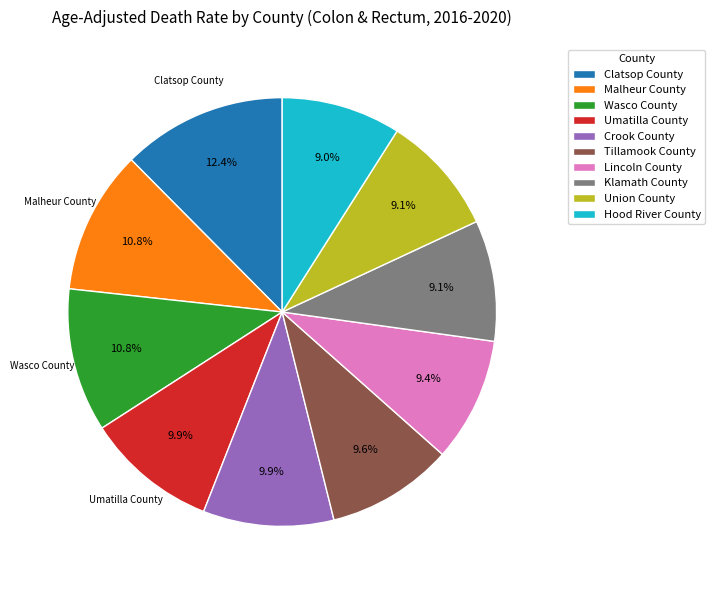

To the nearest percent, what is the average slice percentage?

10%